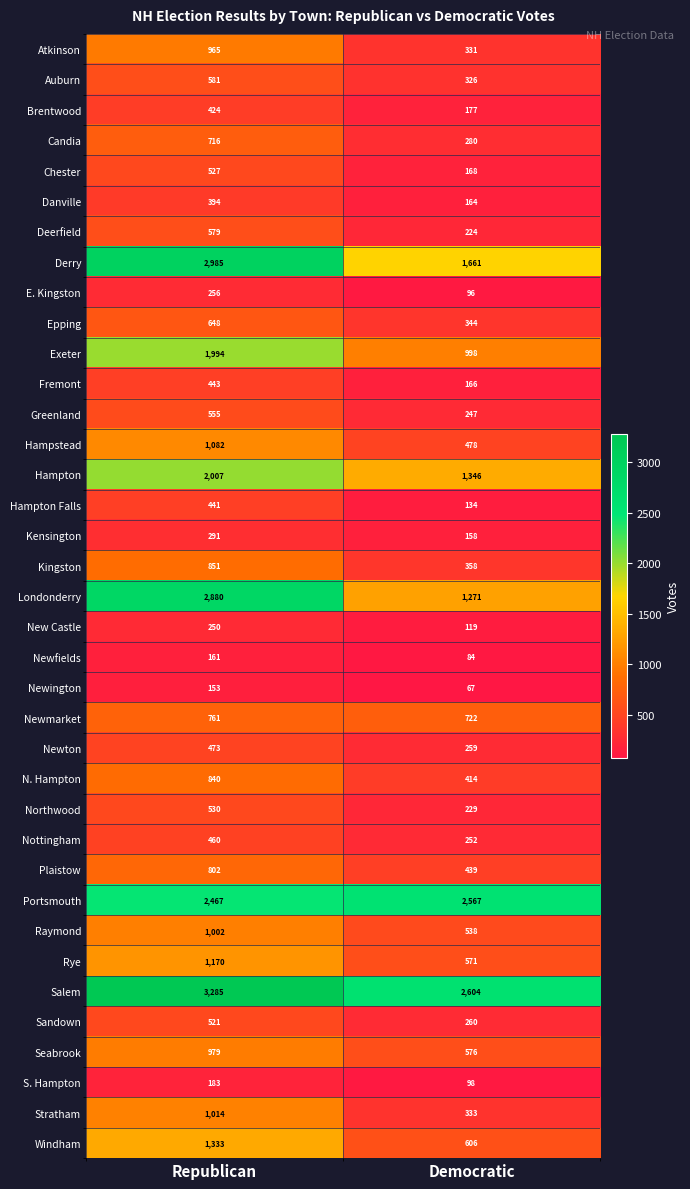

What is the difference between the Epping values at Democratic and Republican?

304